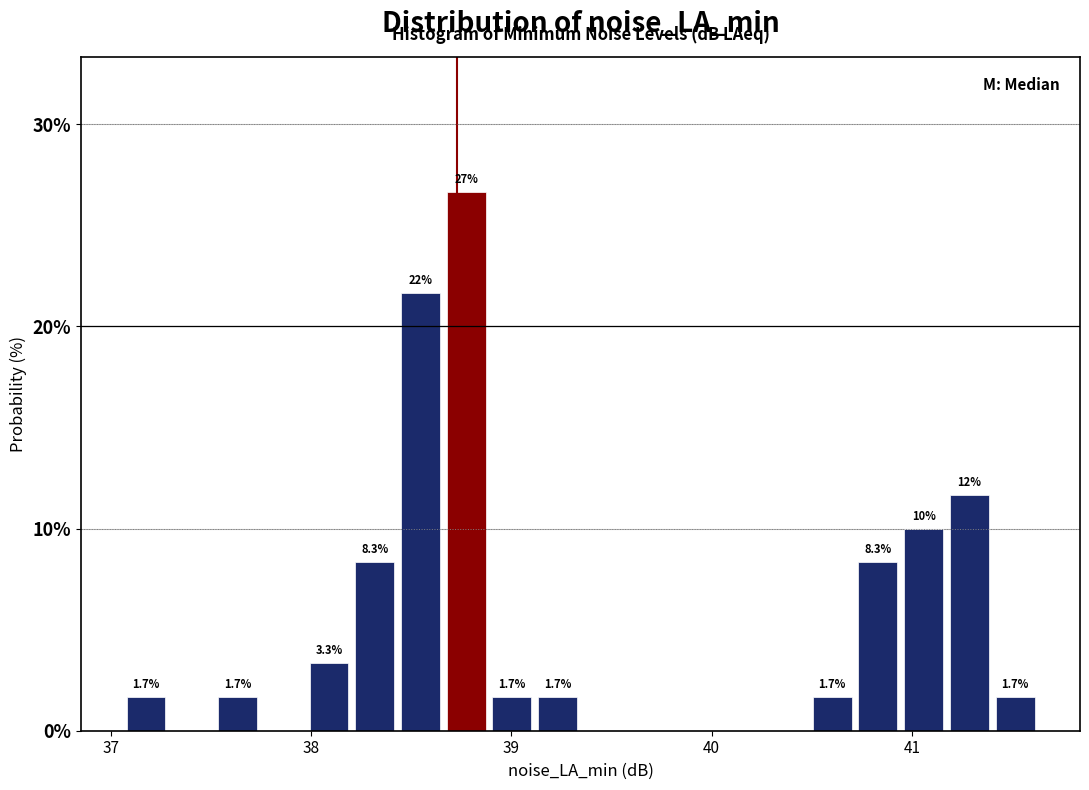

Around what value on the x-axis is the tallest bar? Give the approximate position of its centre, as read against the axis.

38.8